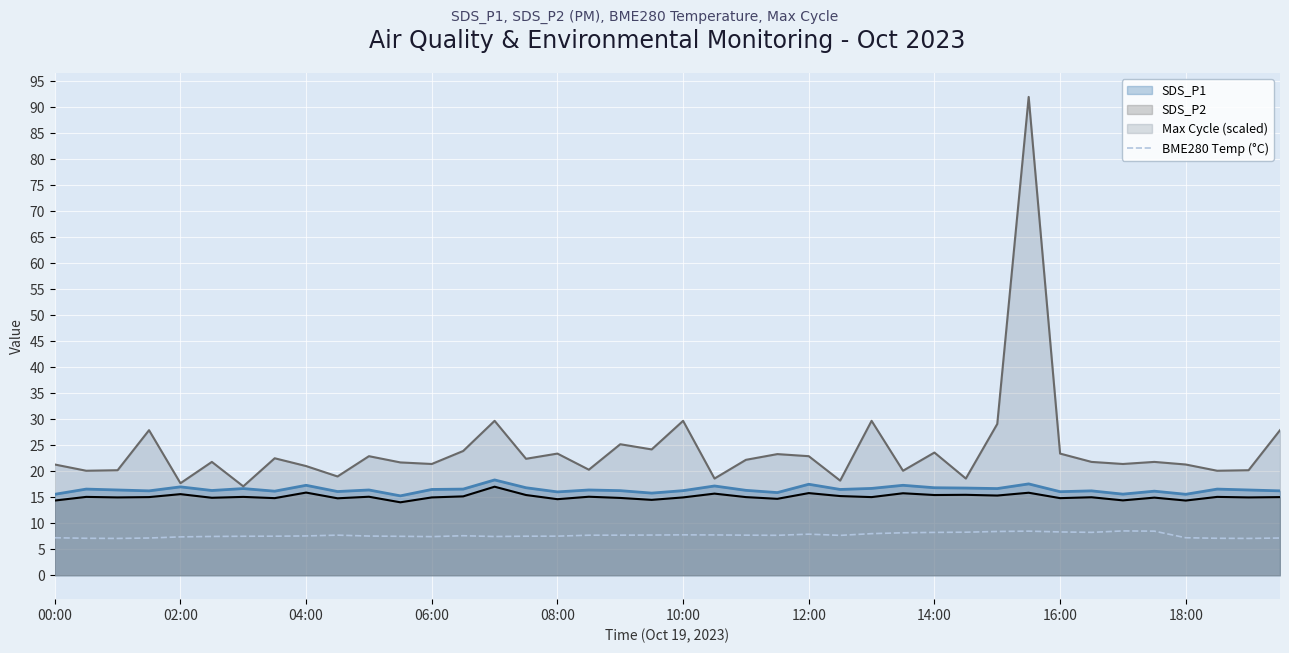

How many distinct data groups are displayed?

4